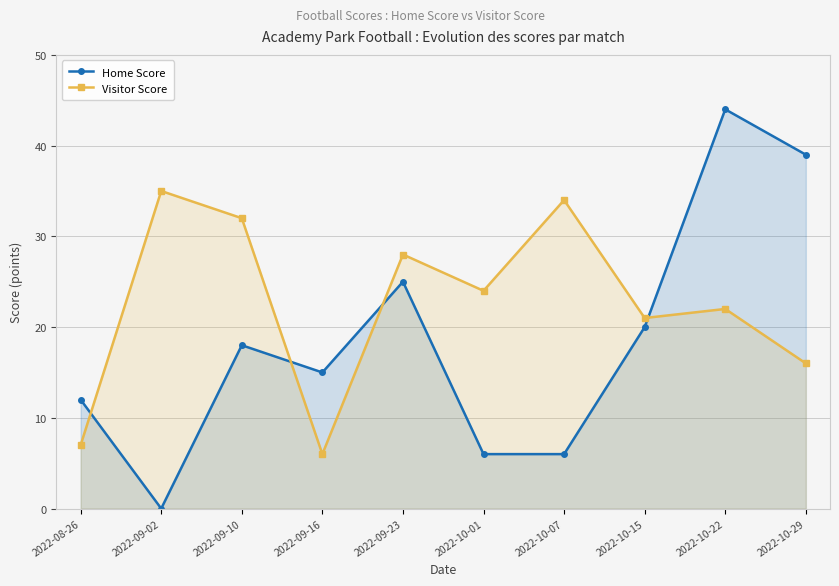

List the series in order of their peak value, highest first.

Home Score, Visitor Score